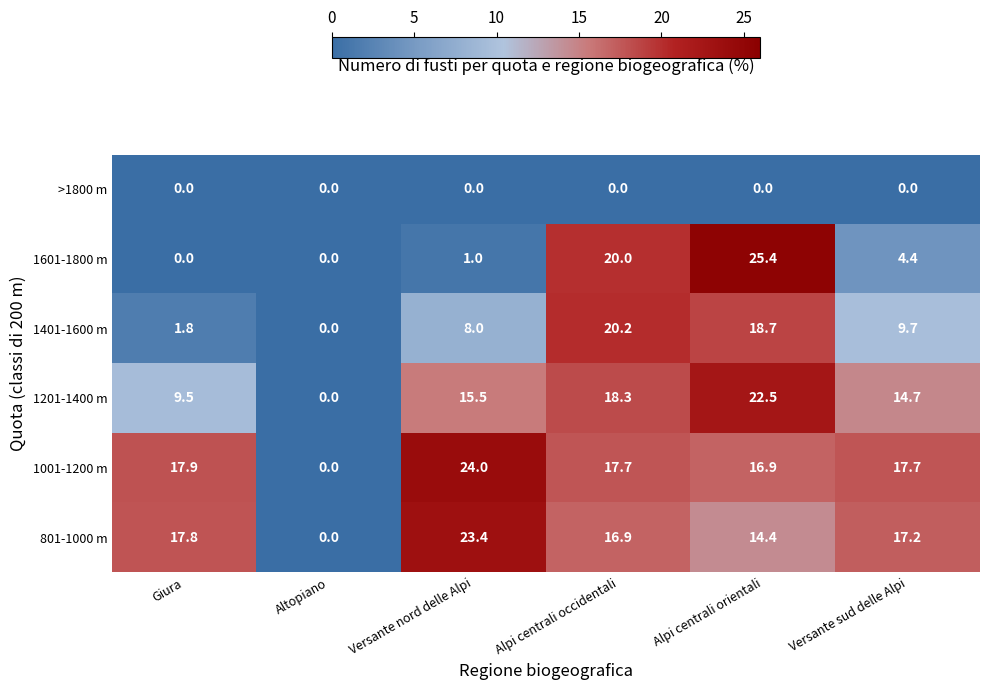

List the labels in order of 1401-1600 m value, smallest first.

Altopiano, Giura, Versante nord delle Alpi, Versante sud delle Alpi, Alpi centrali orientali, Alpi centrali occidentali